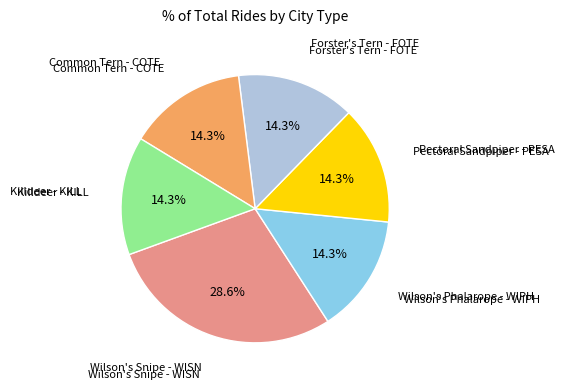

Does any single category account for the majority?

No